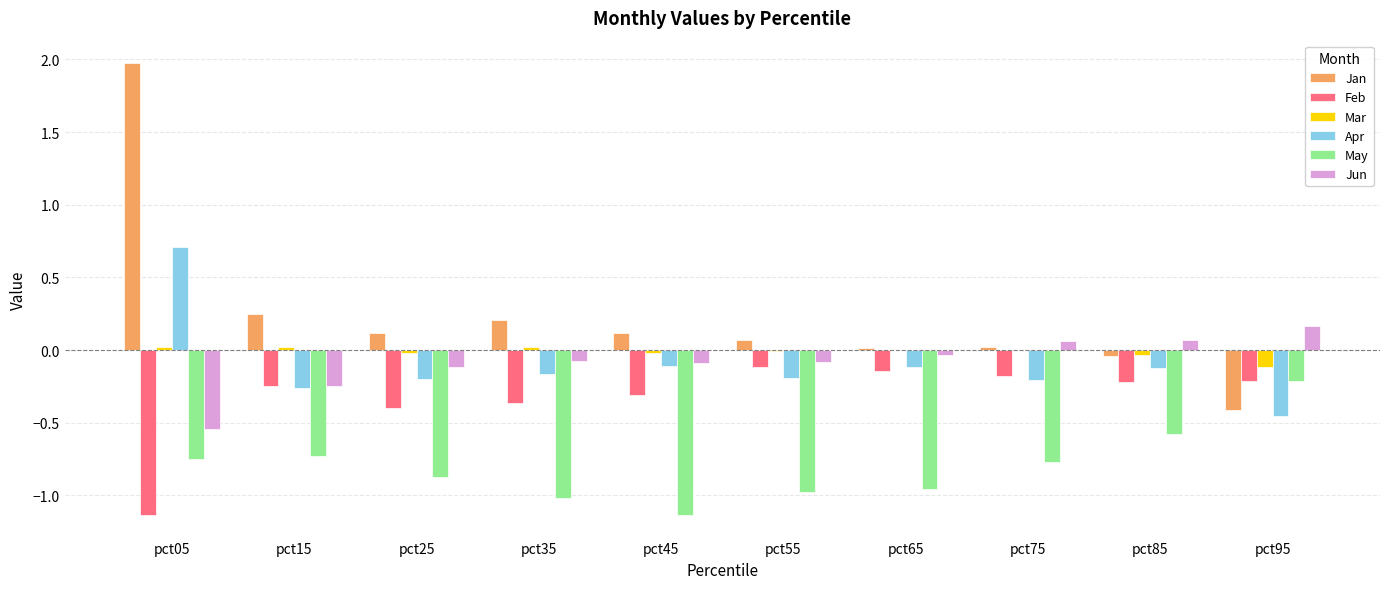

At which category does the chart reach its peak across all series?

pct05